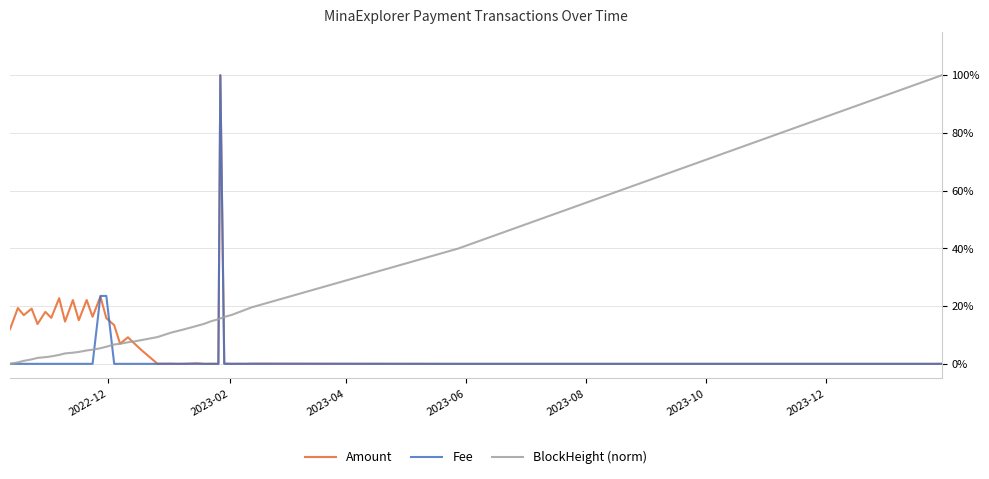

Is this an area chart (filled region under the line)?

No